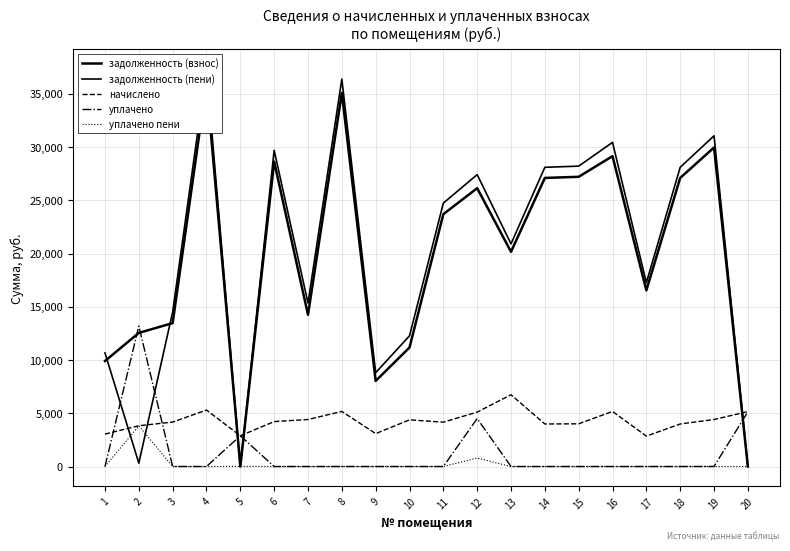

What is the difference between the maximum and minimum values in the уплачено series?

13190.3